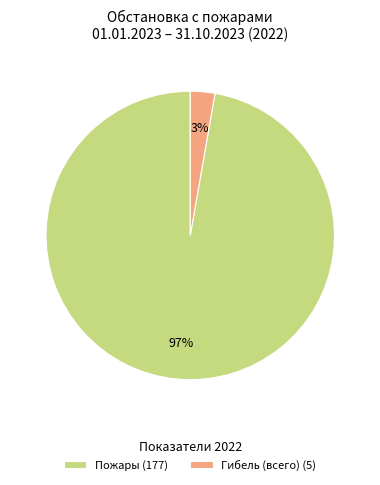

How many segments does this pie chart have?

2